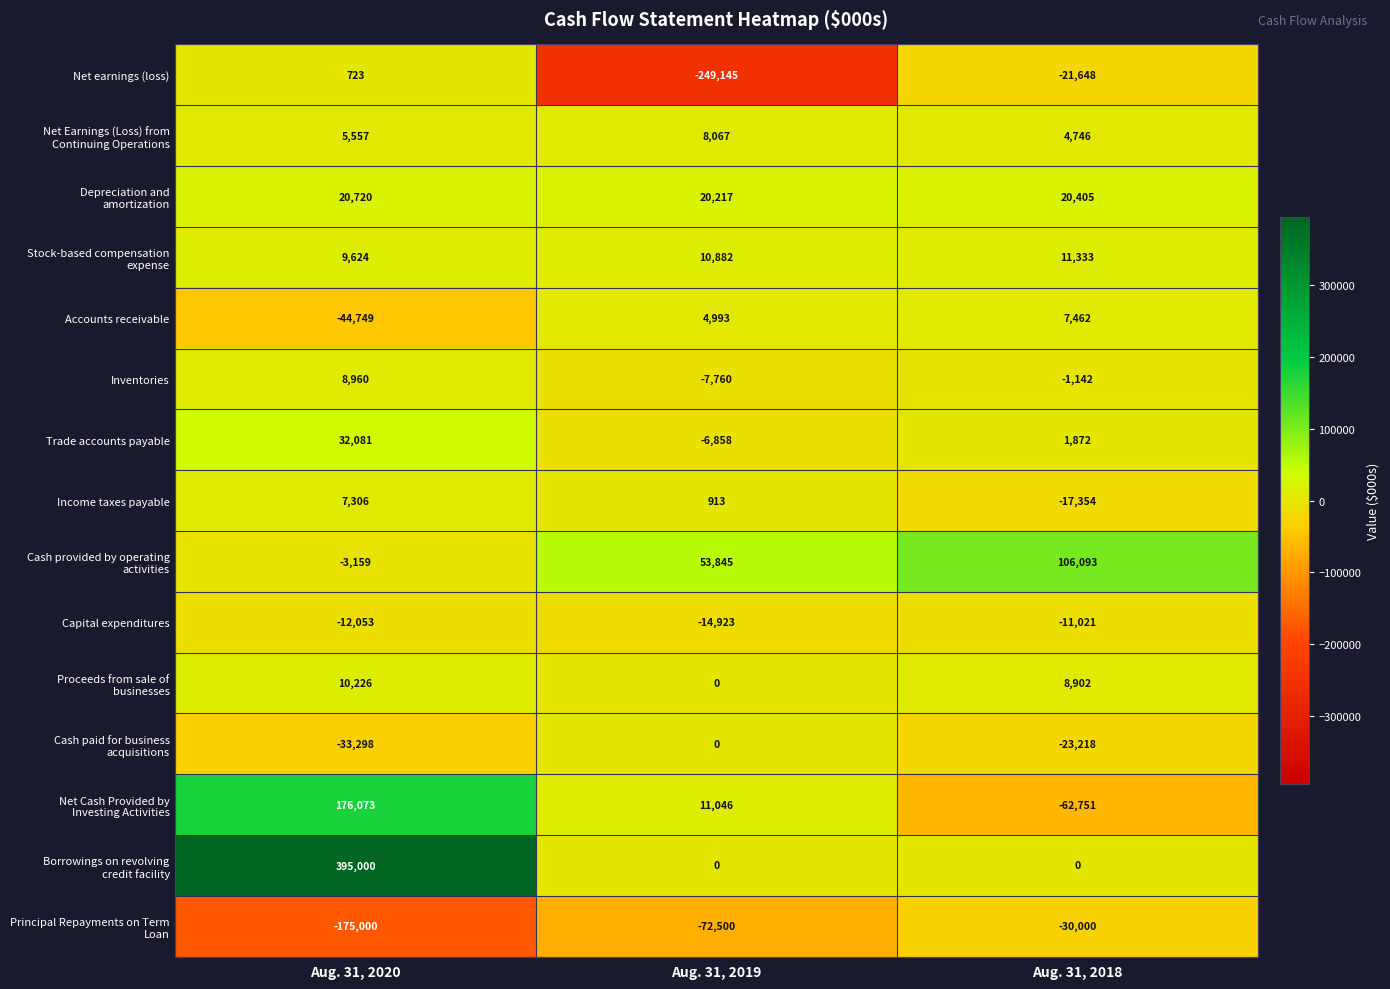

At which label does Inventories first exceed -1142?

Aug. 31, 2020